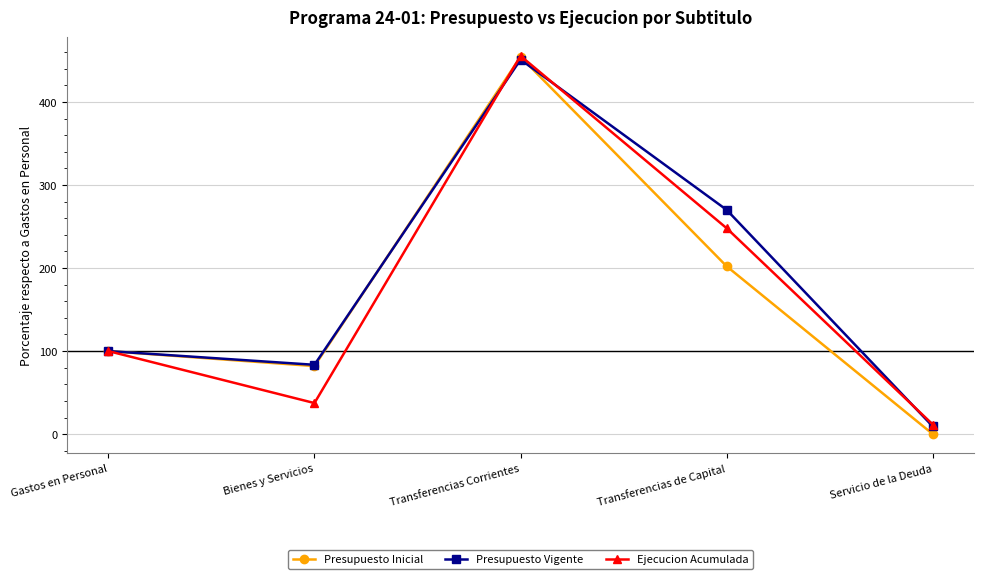

How many lines are shown in the chart?

3